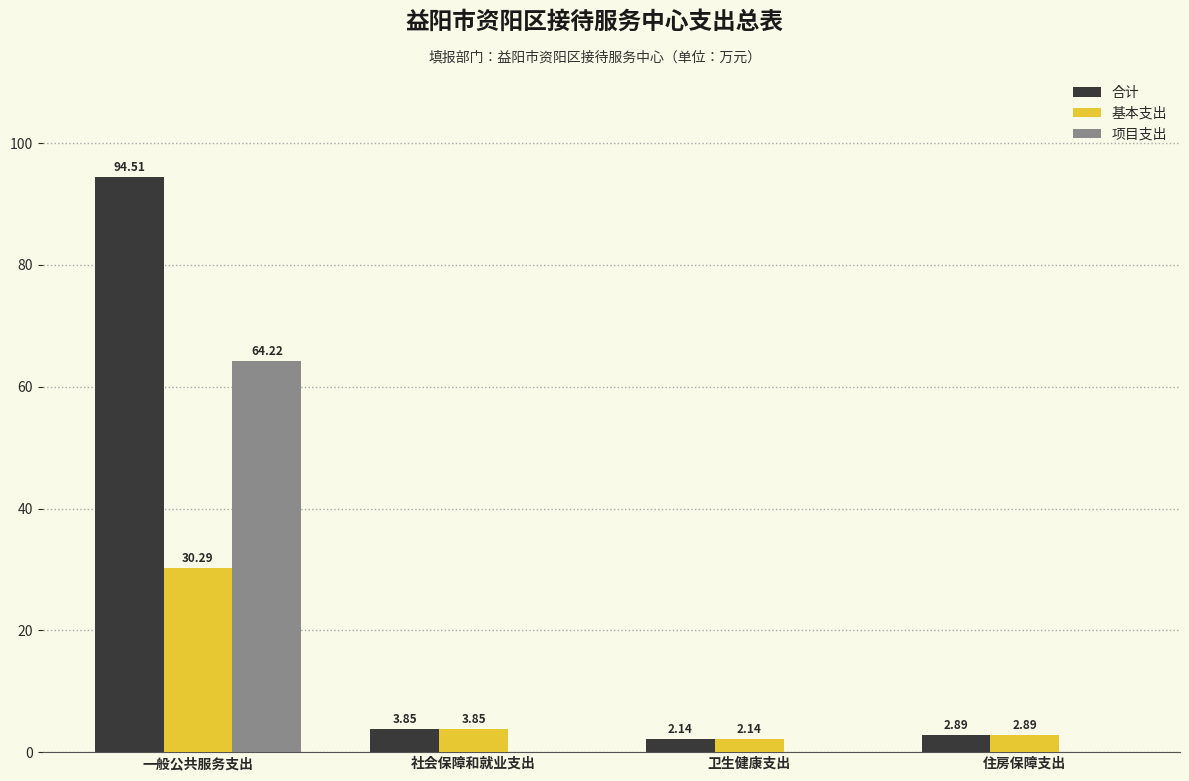

Where is 基本支出 nearest to the value 16?

社会保障和就业支出